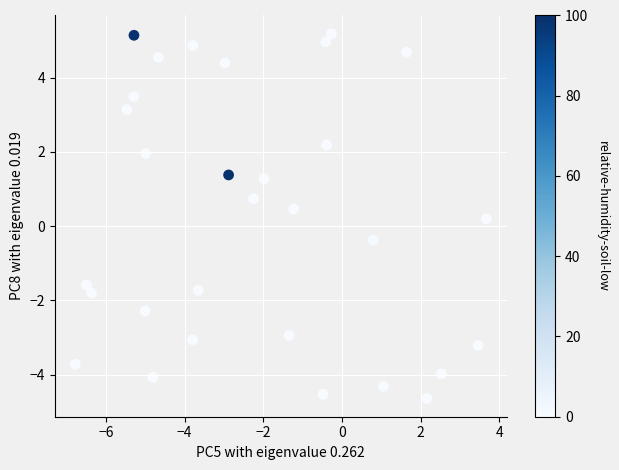

What is the range of X values (max minus min)?

10.4